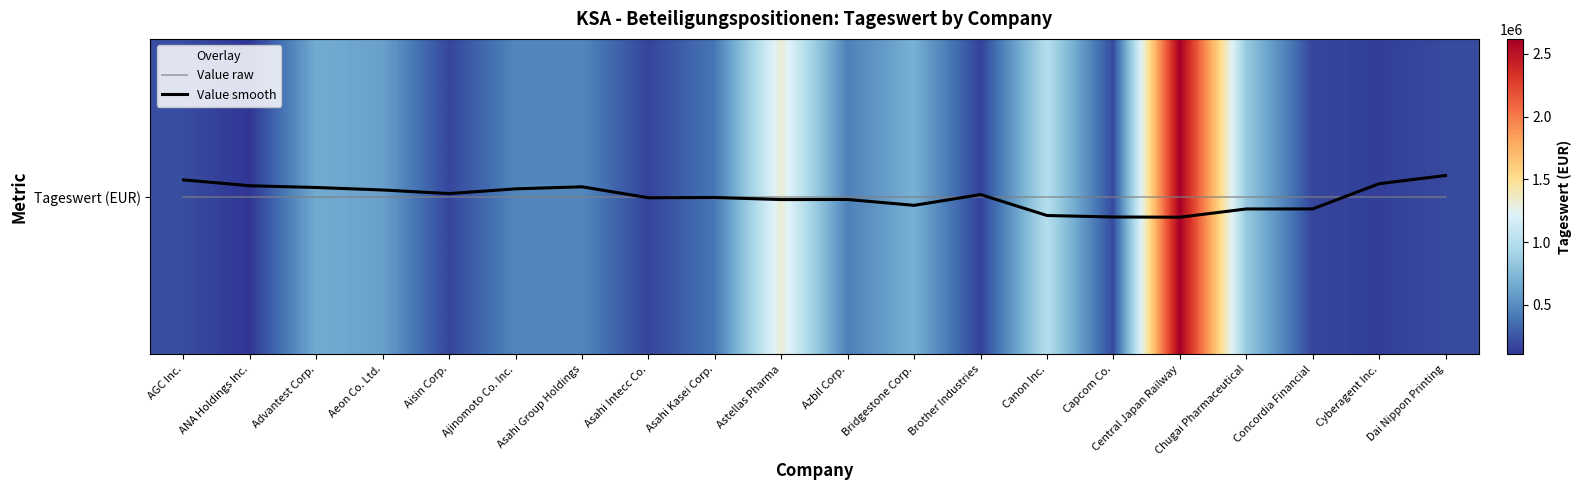

Is this an area chart (filled region under the line)?

No